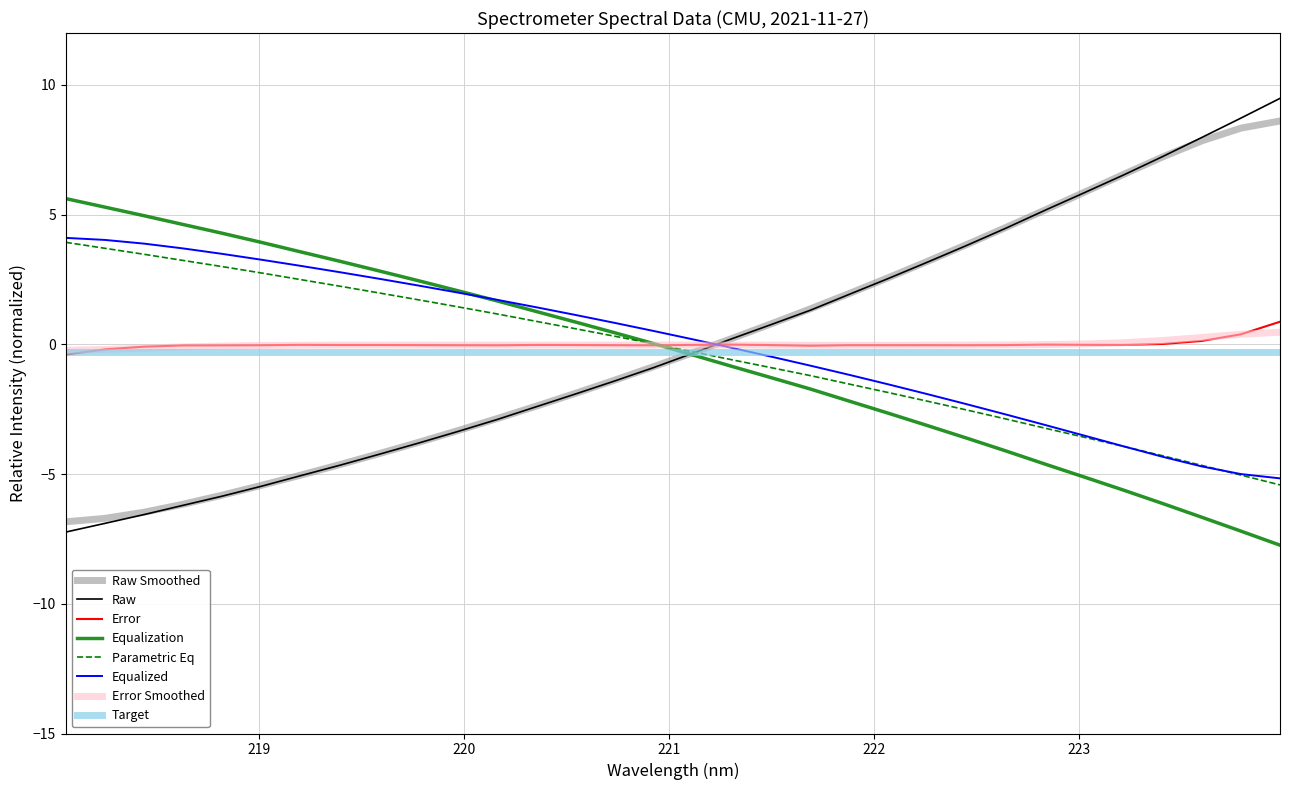

Which series has the widest spread of values?

Raw